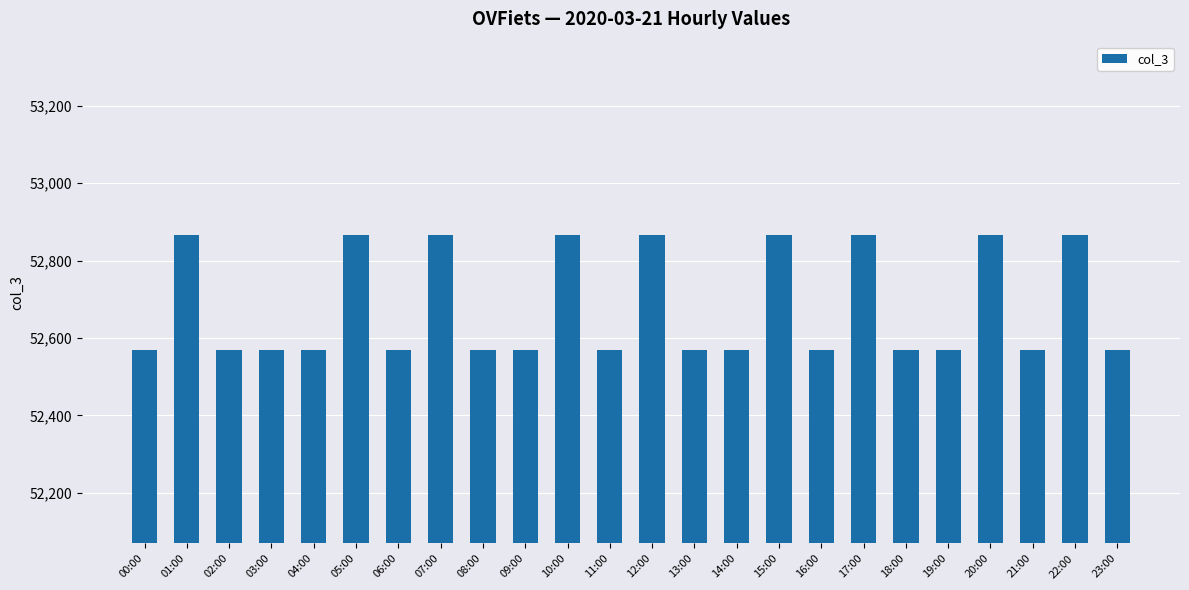

What is the label of the 19th bar from the right?

05:00